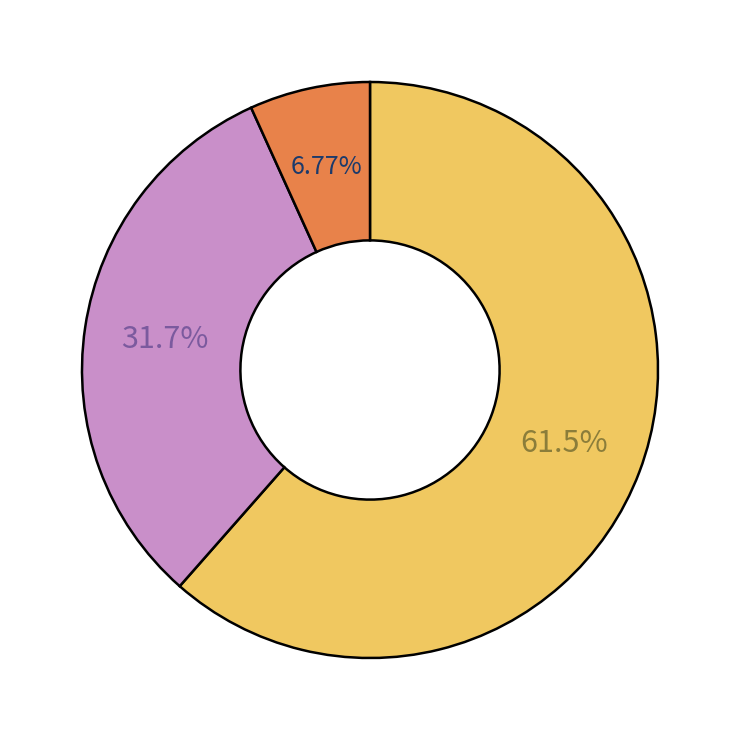

Is there a majority slice in this chart?

Yes